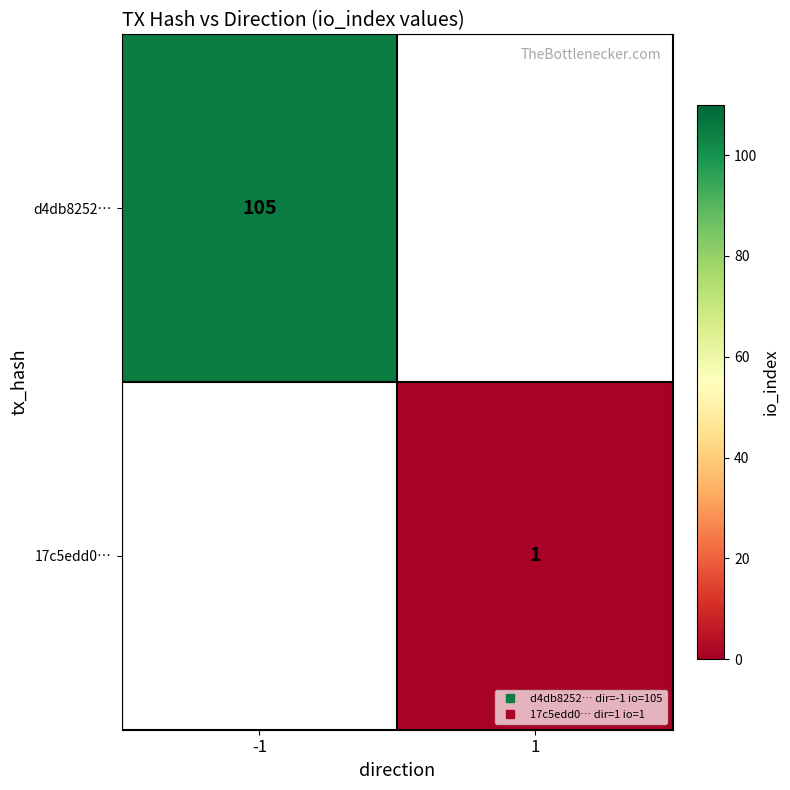

Rank the series at -1 from highest to lowest value.

d4db8252…, 17c5edd0…